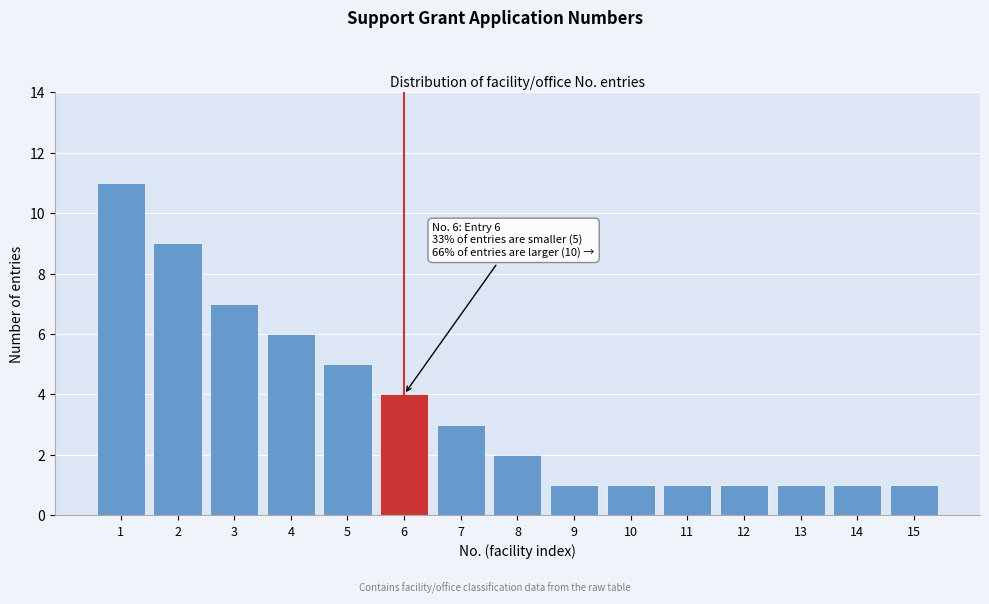

Reading left to right, what are all the values shown in this chart?

11	9	7	6	5	4	3	2	1	1	1	1	1	1	1